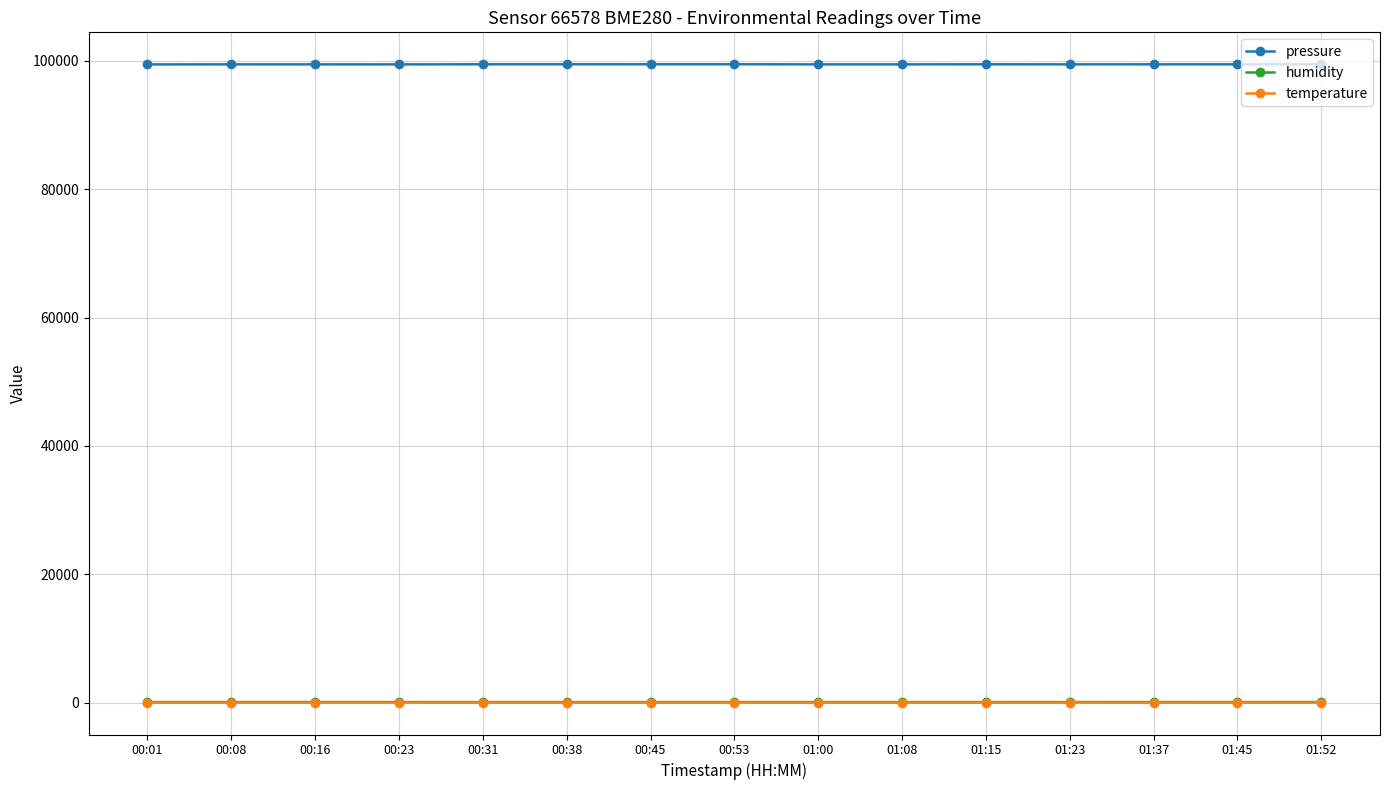

What is the difference between the maximum and minimum values in the pressure series?

26.1